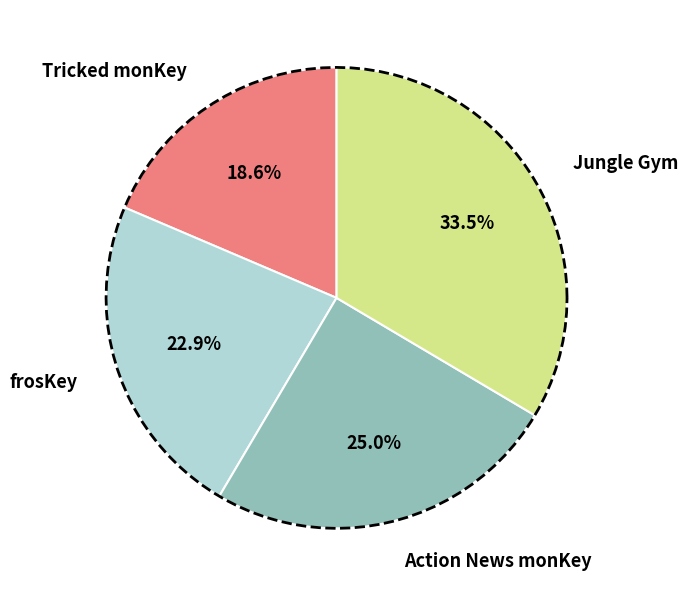

To the nearest percent, what is the combined percentage of Action News monKey and Tricked monKey?

44%